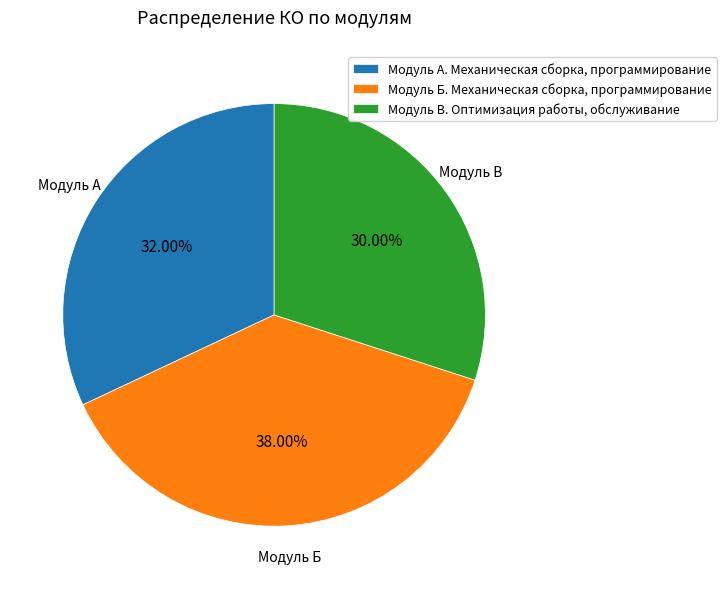

What is the smallest slice in the pie chart?

Модуль В. Оптимизация работы, обслуживание